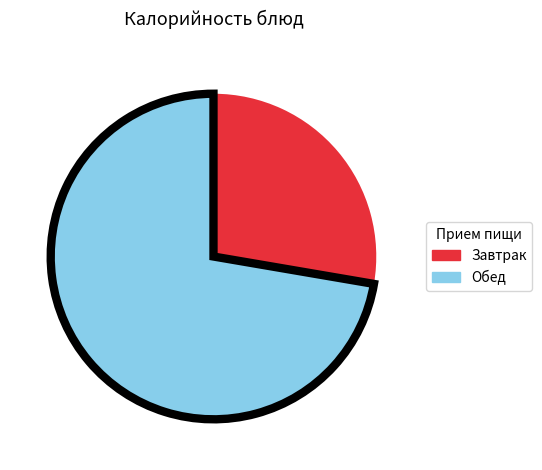

Does any single category account for the majority?

Yes